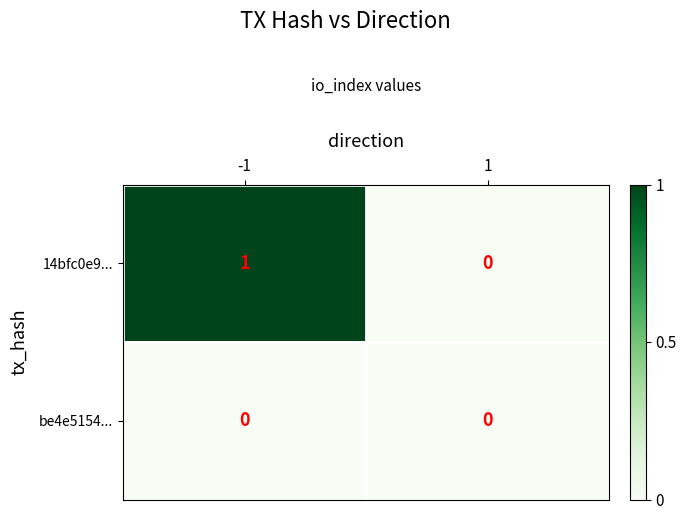

List the series in order of their overall mean, lowest first.

be4e5154..., 14bfc0e9...